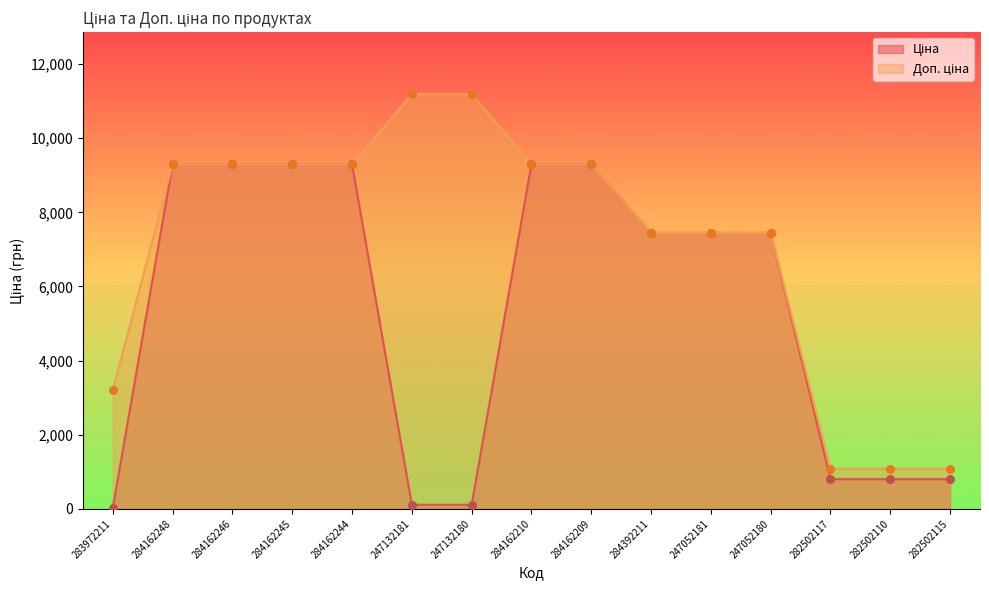

At how many categories does at least one series exceed 4416?

11